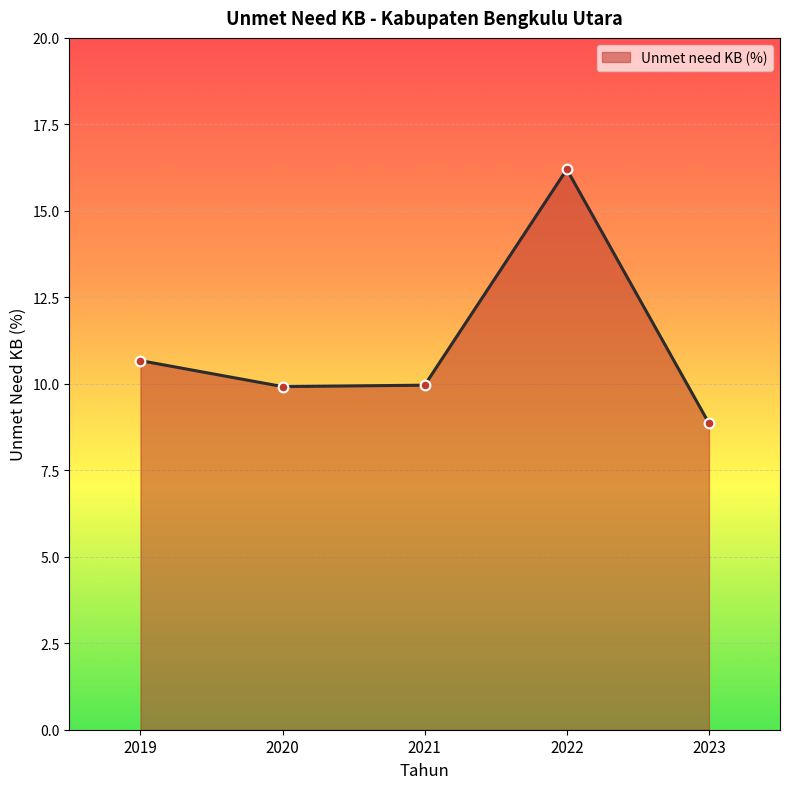

At which category does the data reach its first local peak?

2022